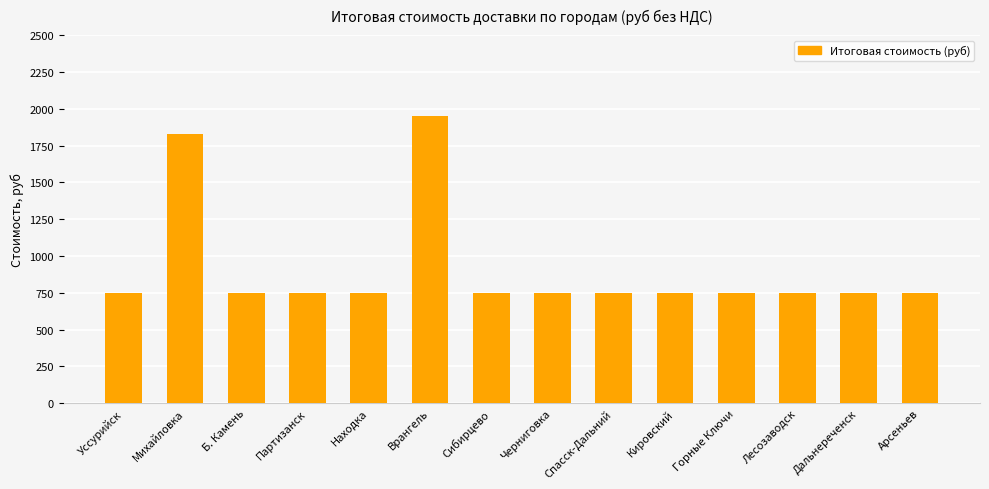

What is the label of the 7th bar from the right?

Черниговка